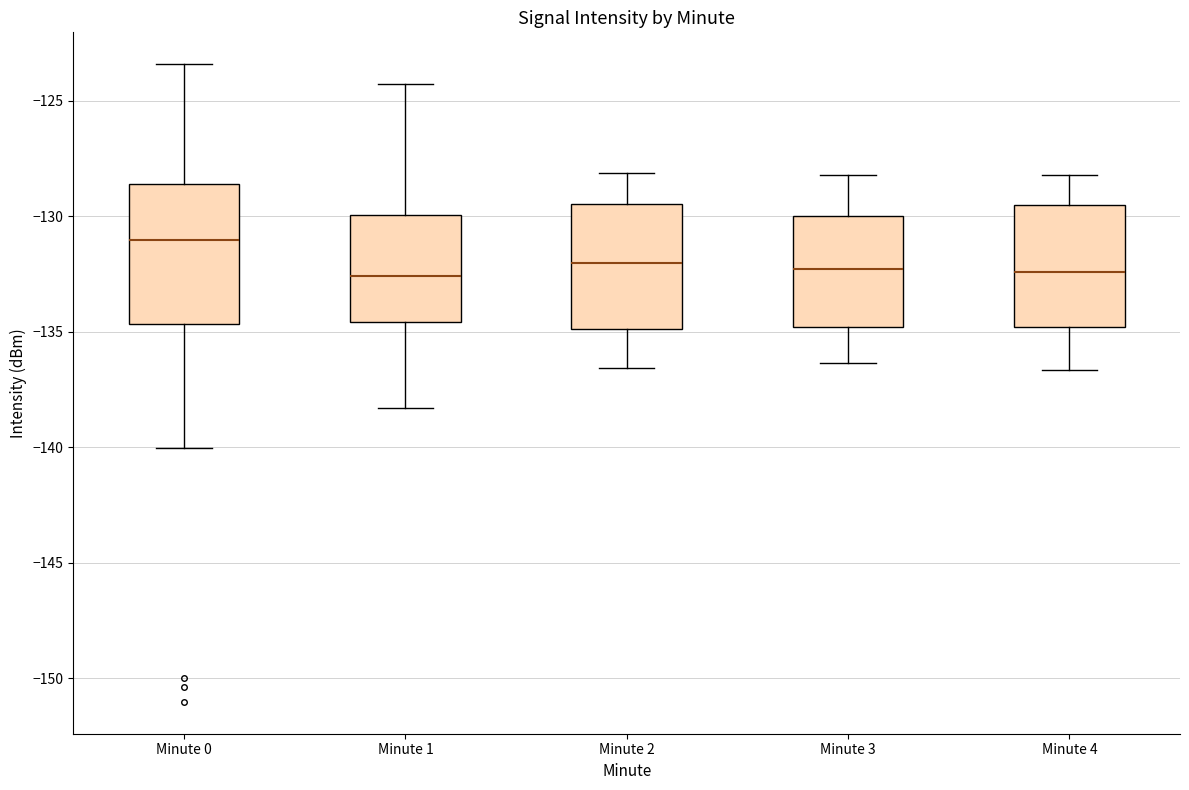

Which box is the tallest, from its lower edge to its upper edge?

Minute 0